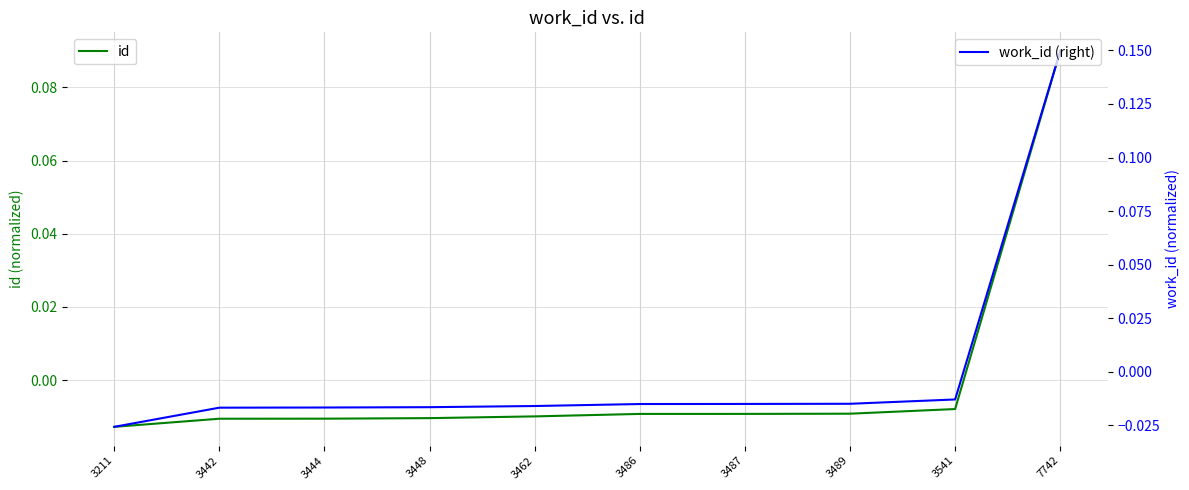

At which category is the sum across all series the highest?

7742